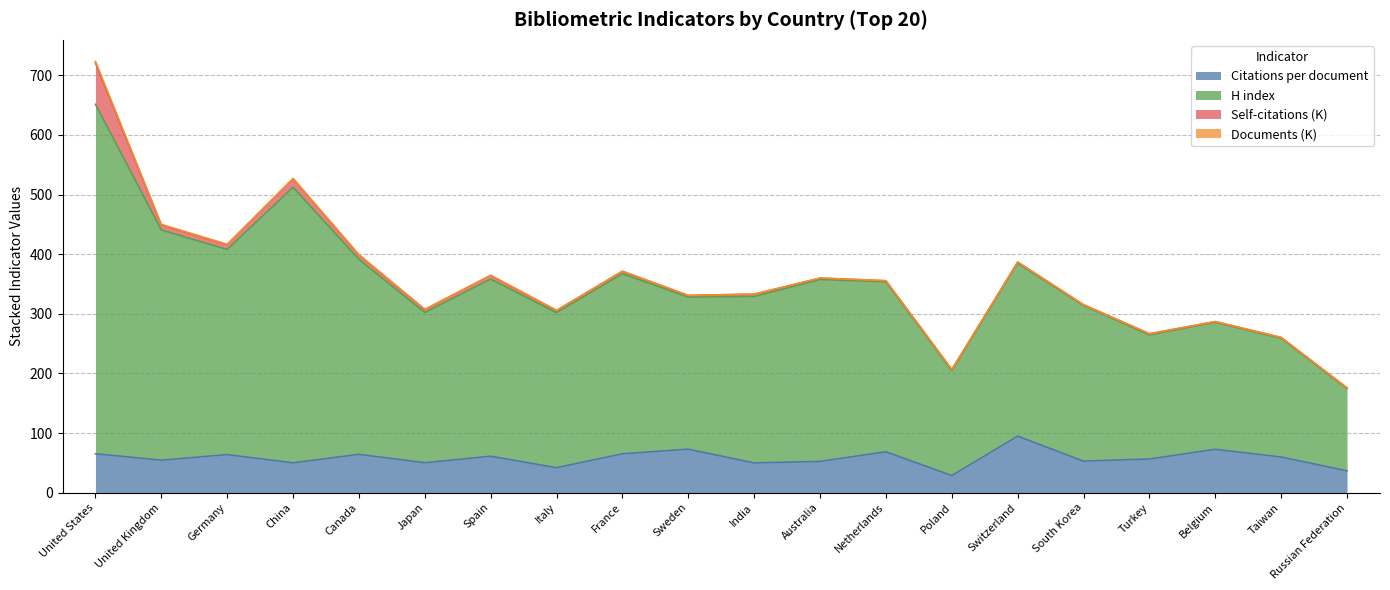

How many values in the Citations per document series exceed 59?

10